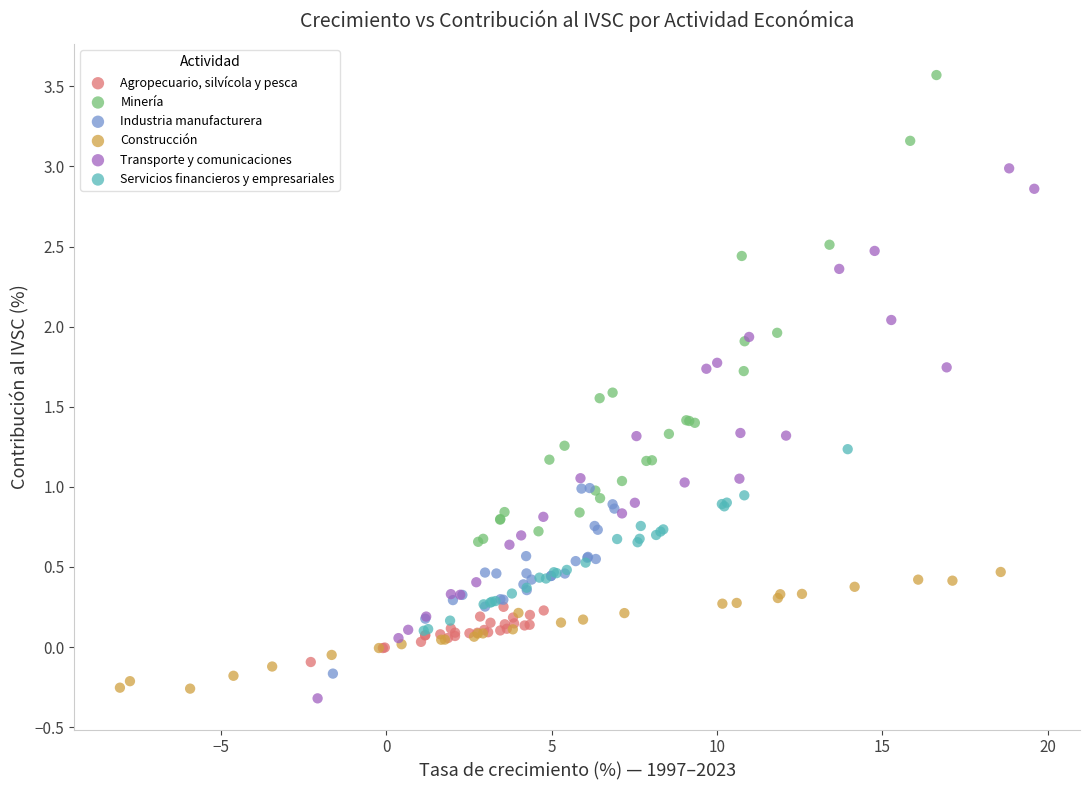

What are all the series names shown in the legend?

Agropecuario, silvícola y pesca, Minería, Industria manufacturera, Construcción, Transporte y comunicaciones, Servicios financieros y empresariales